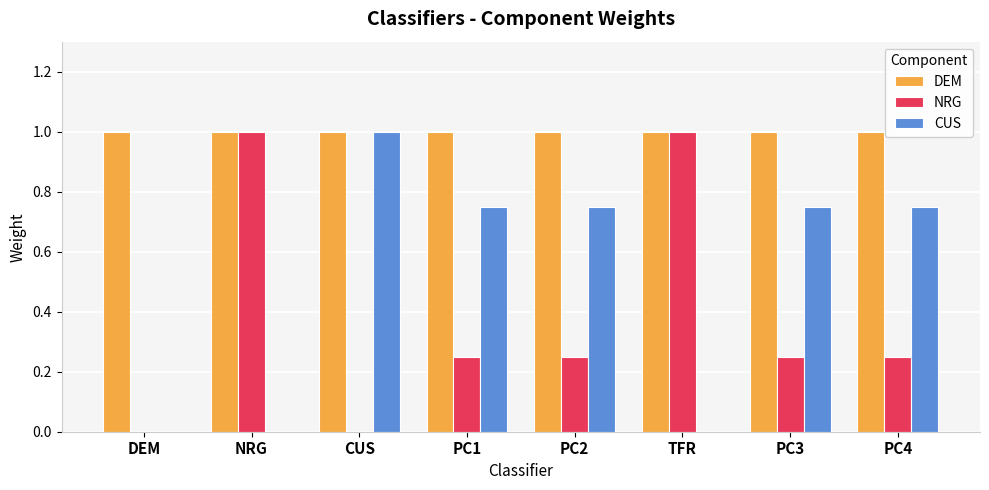

Is it true that DEM equals 1.0 at TFR?

True